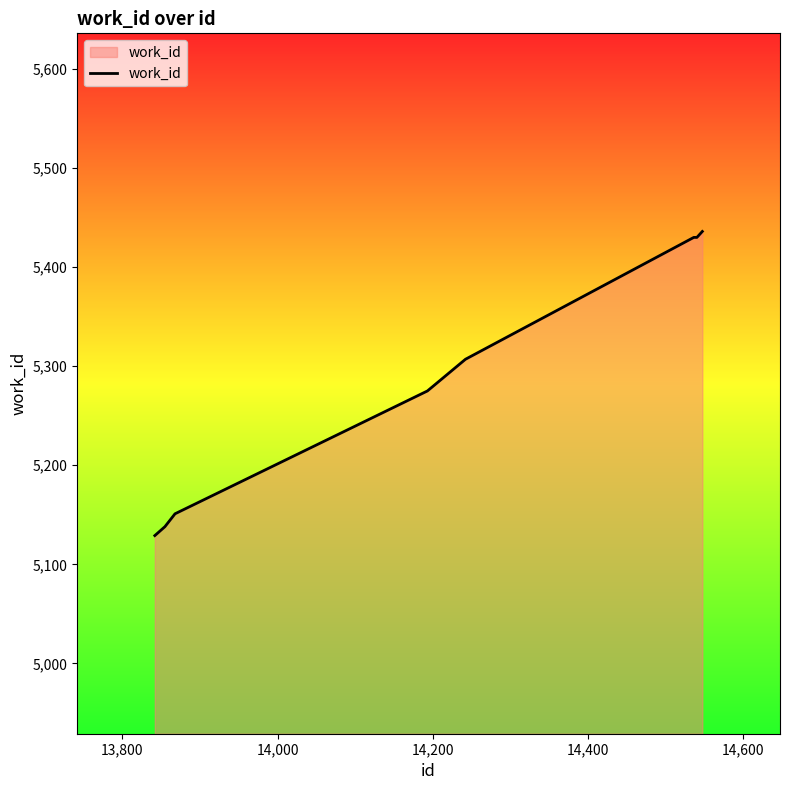

What is the sum of all values?

52590